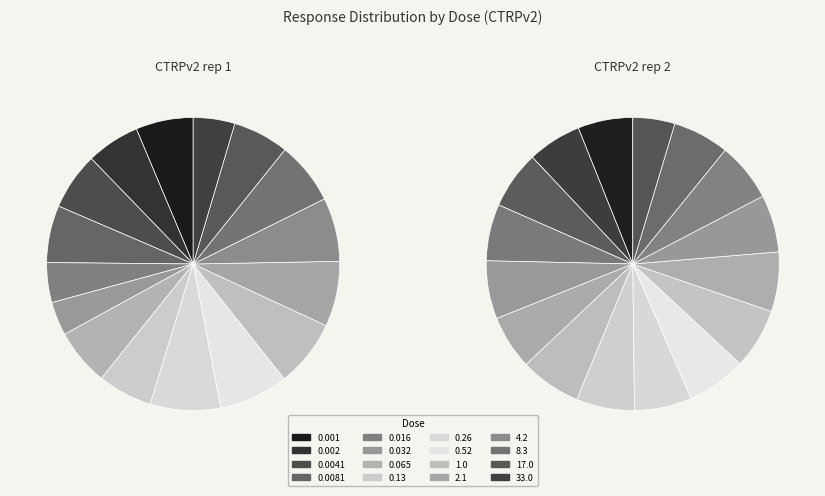

To the nearest percent, what is the difference between the 13 and CTRPv2 rep 2 slice percentages?

1%